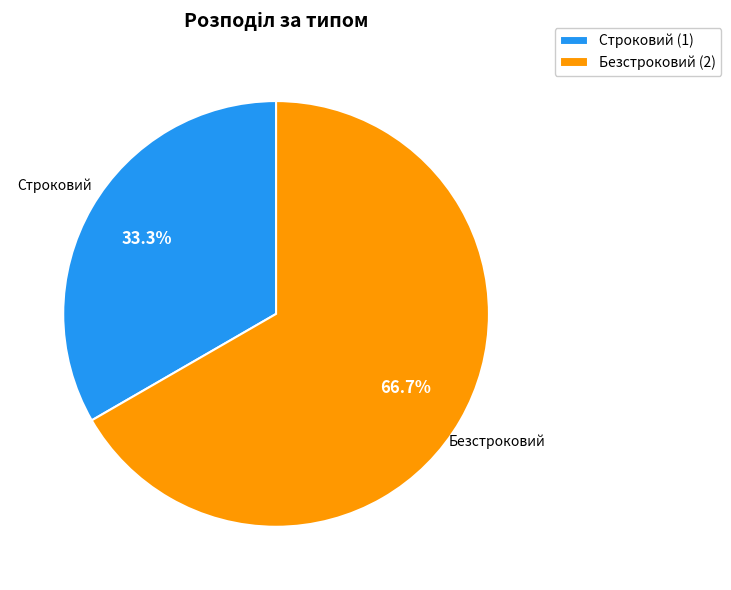

What is the ratio of the value at Безстроковий to the value at Строковий?

2.0